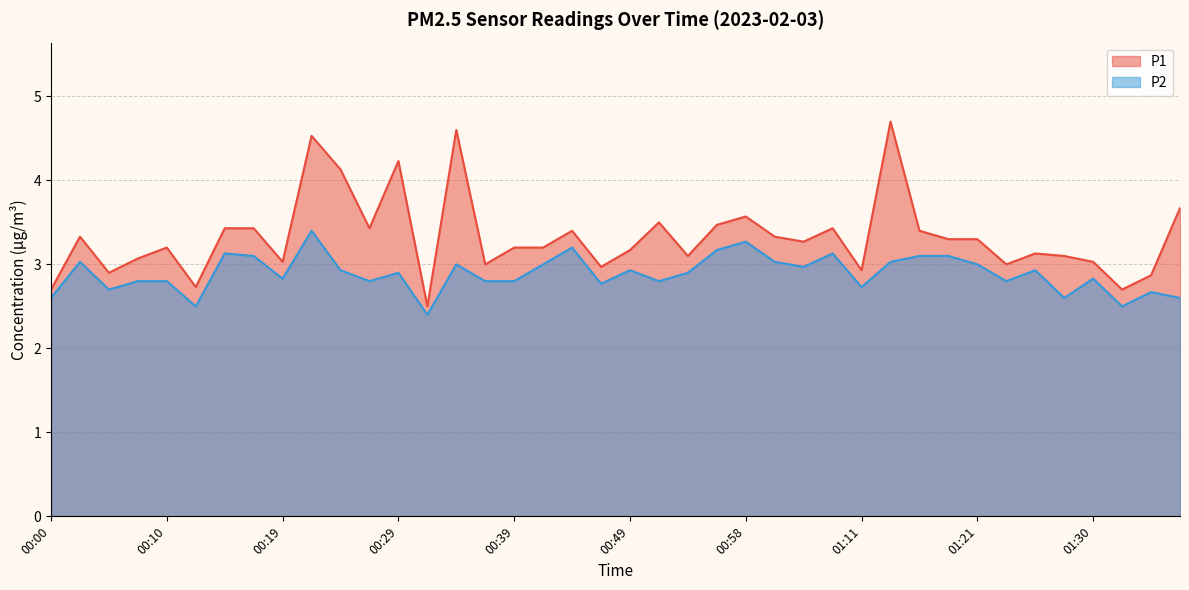

Which series has the largest total across all categories?

P1